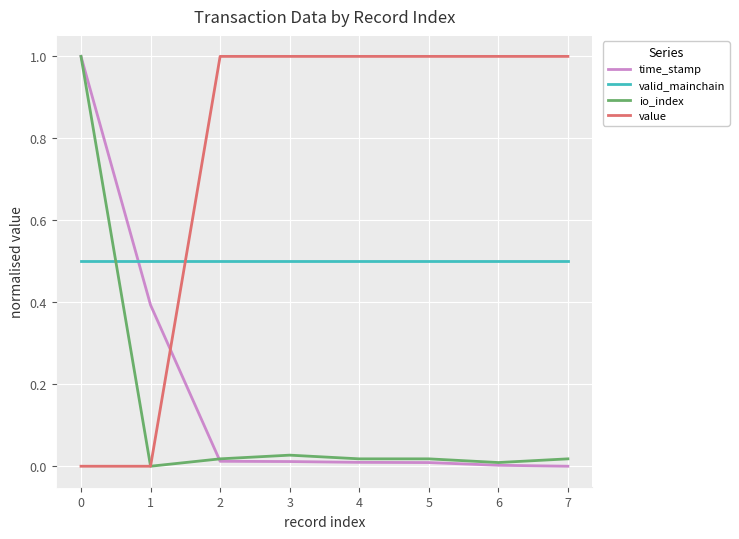

At how many categories does at least one series exceed 0?

8